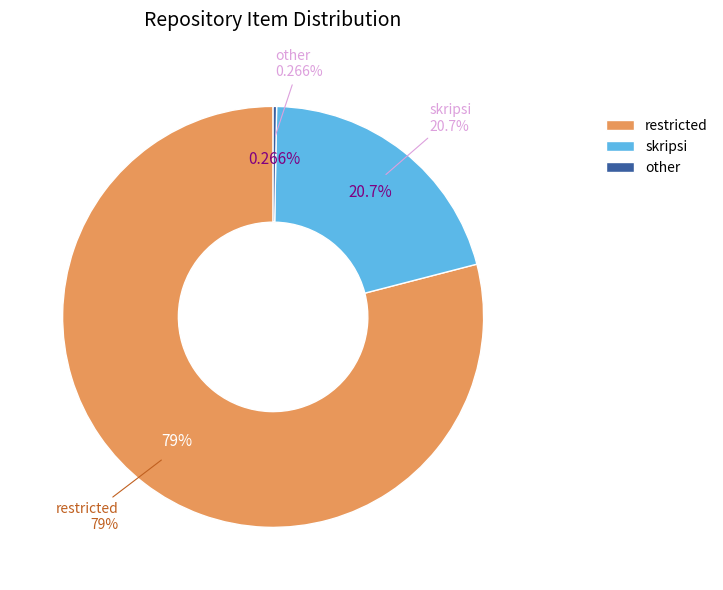

What is the change in value from restricted to skripsi?

-34488